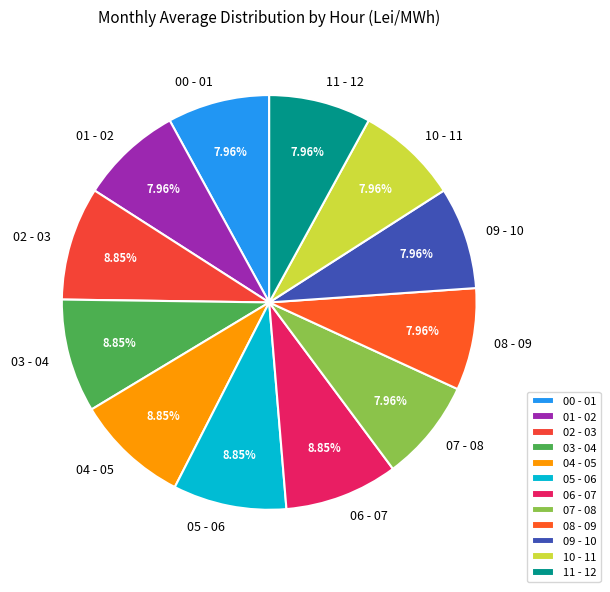

Is it true that 06 - 07 is 9% of the pie?

True